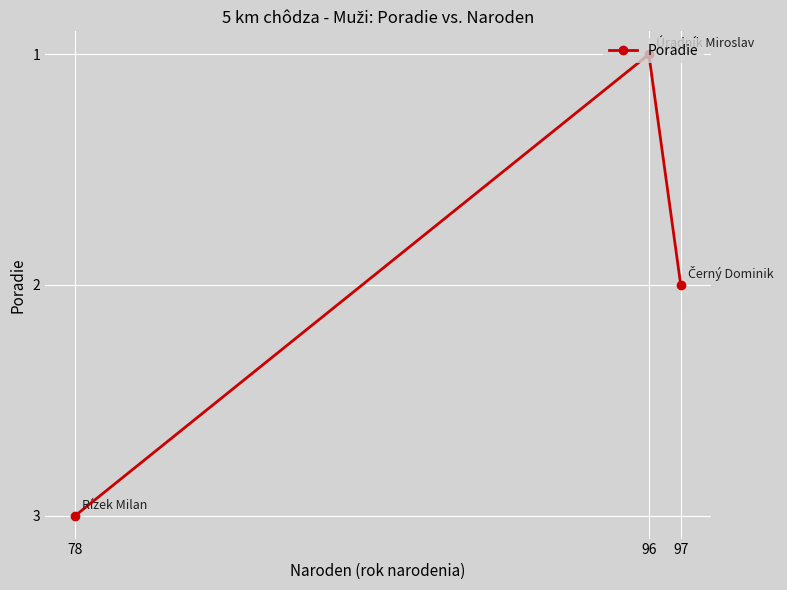

Reading left to right, extract all data points from this chart.

3	1	2